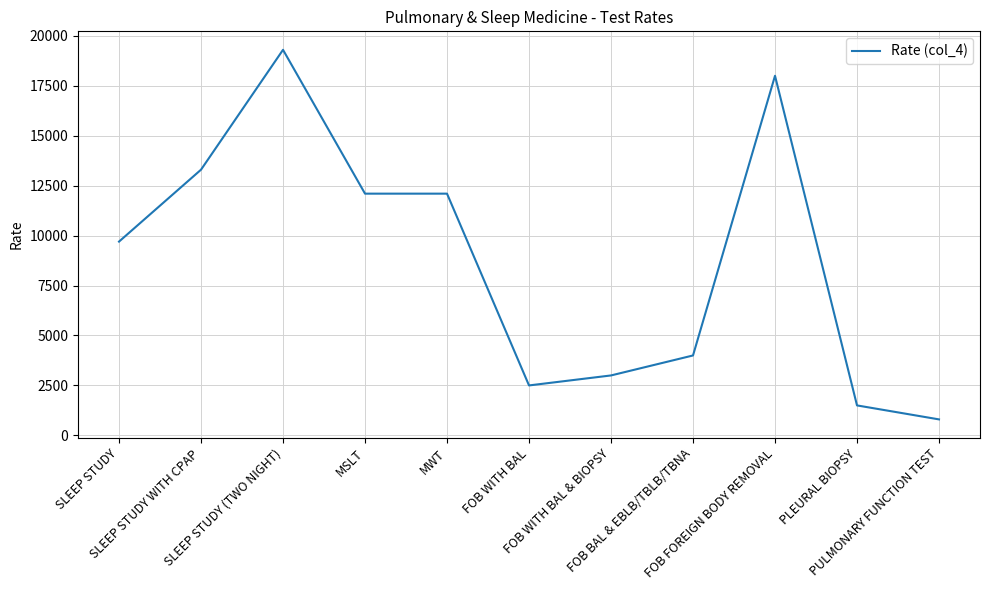

What is the change in value from SLEEP STUDY WITH CPAP to FOB FOREIGN BODY REMOVAL?

+4700